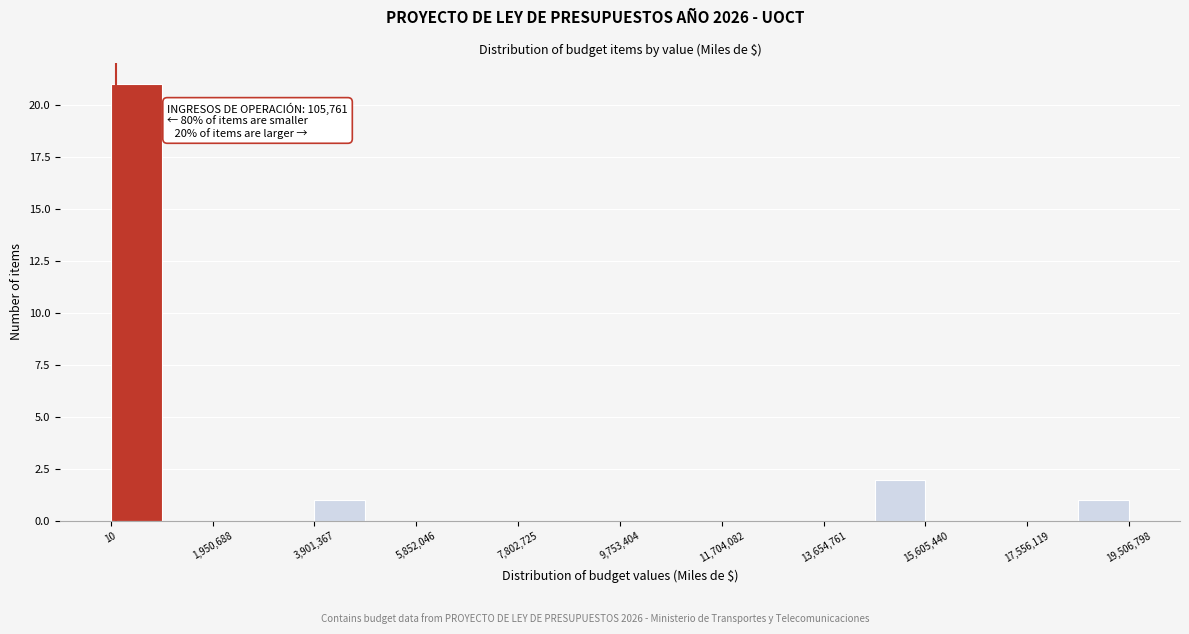

Which range on the x-axis has the tallest bar?

0 to 1000000